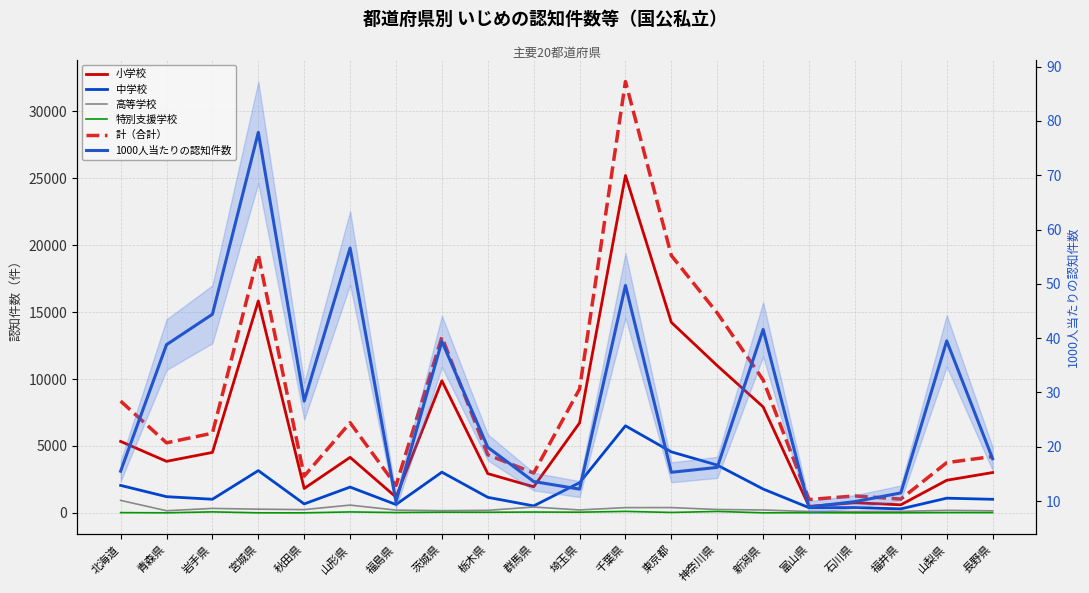

What is the value of the 特別支援学校 point at the 12th from the left?

113.0